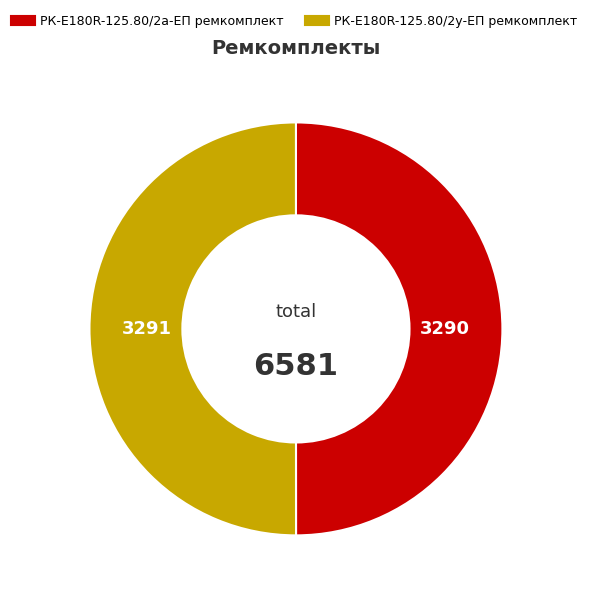

Is it true that РК-E180R-125.80/2а-ЕП ремкомплект is 38% of the pie?

False